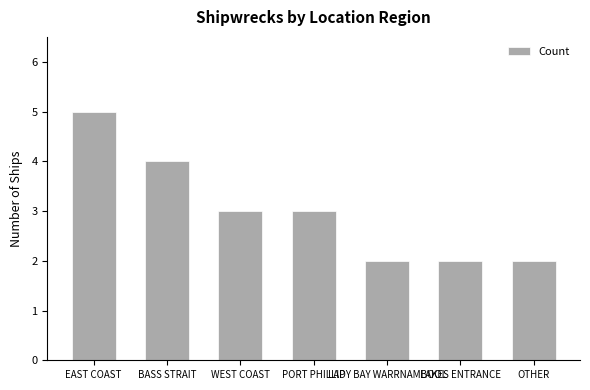

True or false: the data shows 7 at EAST COAST.

False